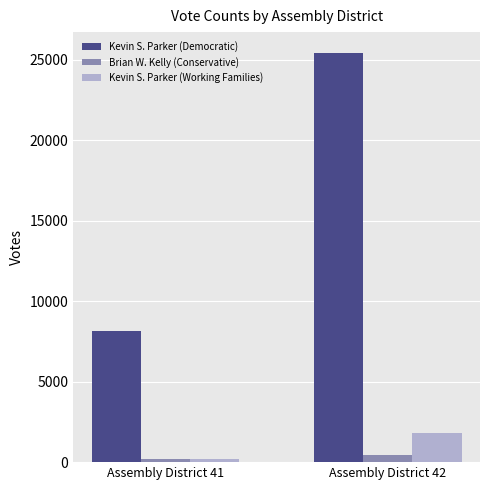

Reading left to right, transcribe all the data shown in this chart.

Kevin S. Parker (Democratic): Assembly District 41=8170	Assembly District 42=25435
Brian W. Kelly (Conservative): Assembly District 41=174	Assembly District 42=435
Kevin S. Parker (Working Families): Assembly District 41=193	Assembly District 42=1787